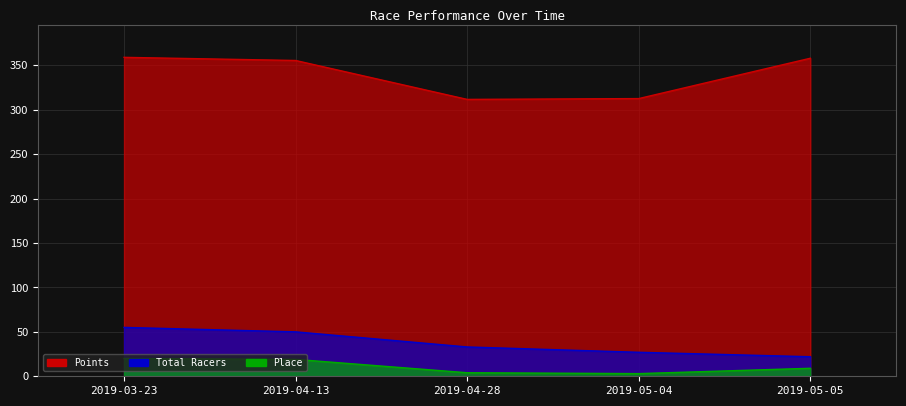

What is the difference between the maximum and minimum values in the Total Racers series?

33.0